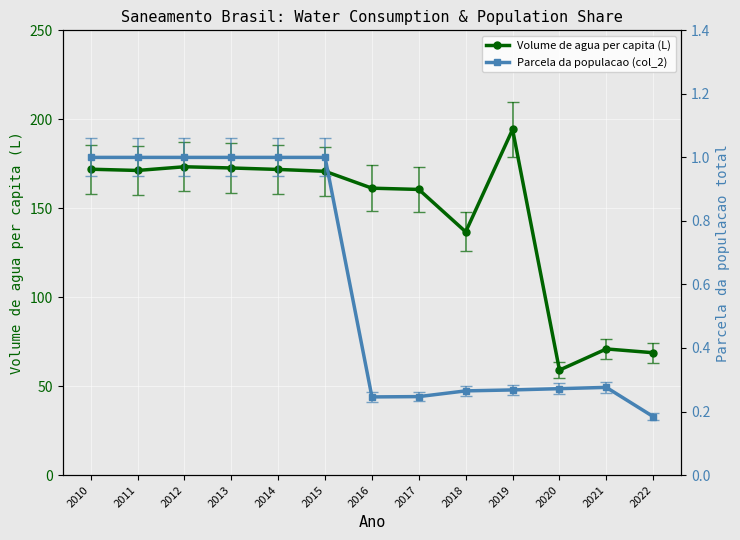

Between 2015 and 2022, which series saw the biggest shift?

Volume de agua per capita (L)